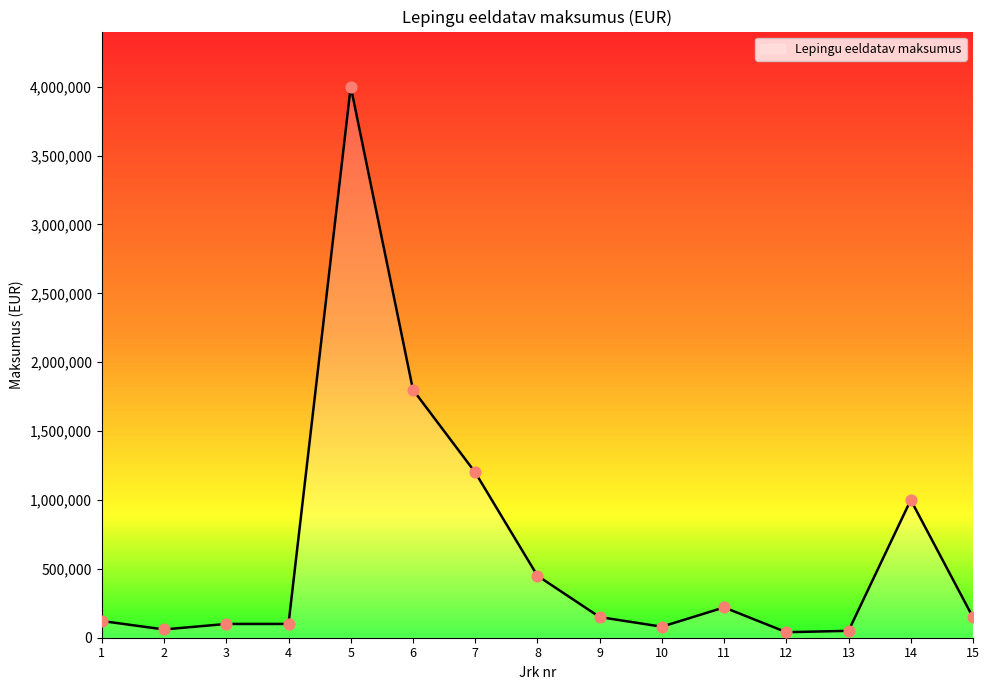

Approximately how many times larger is the value at 10 compared to 14?

0.1